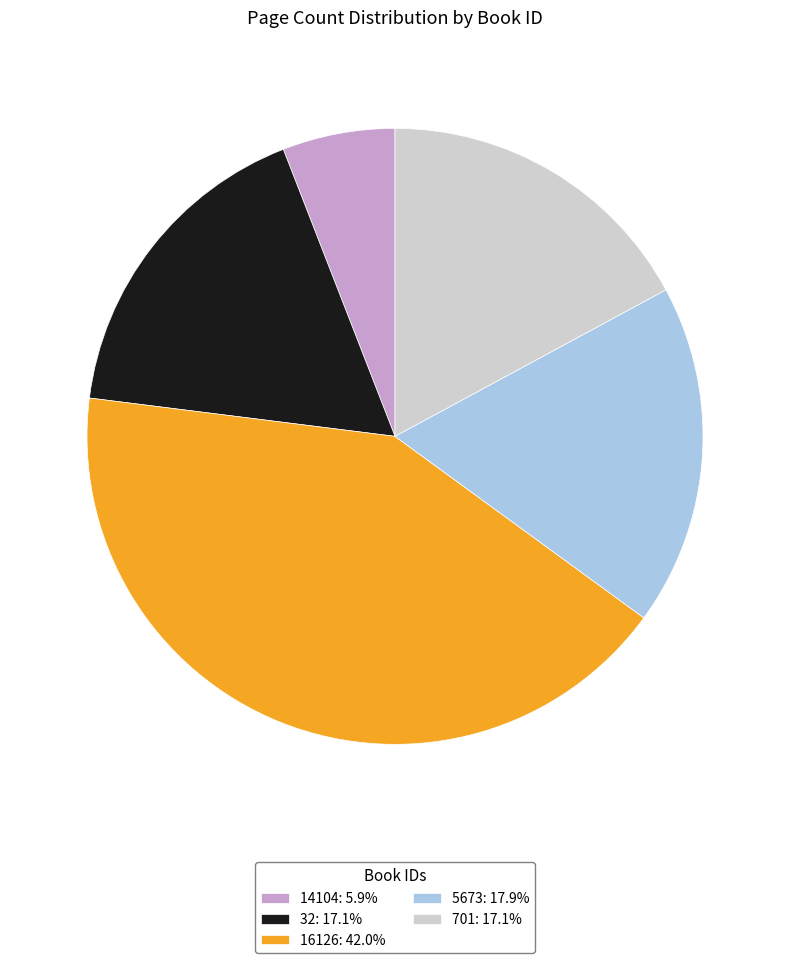

Count the number of slices in the pie.

5